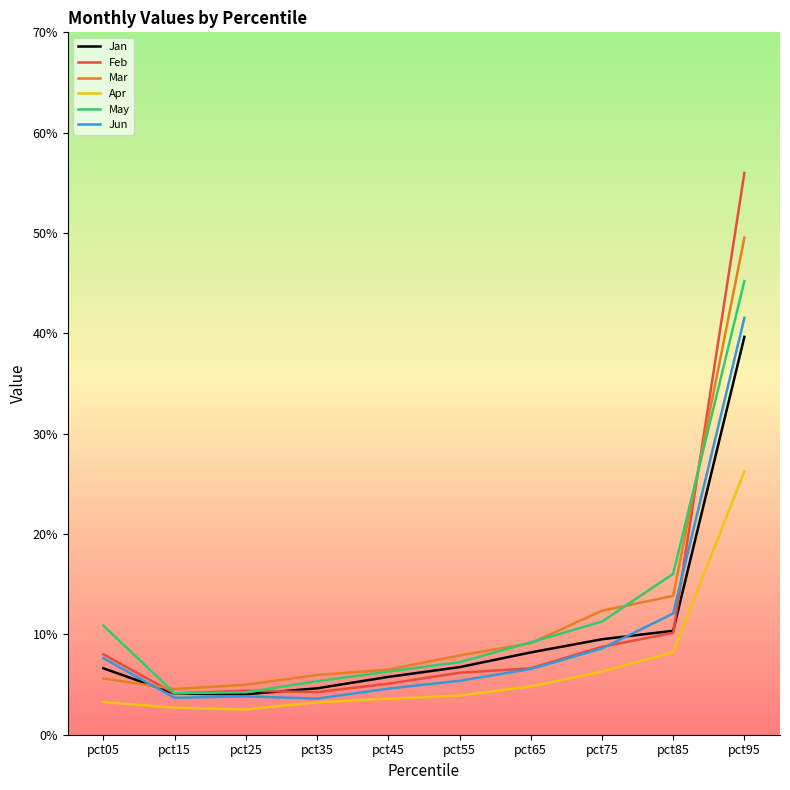

Is it true that Feb equals 0.3 at pct95?

False